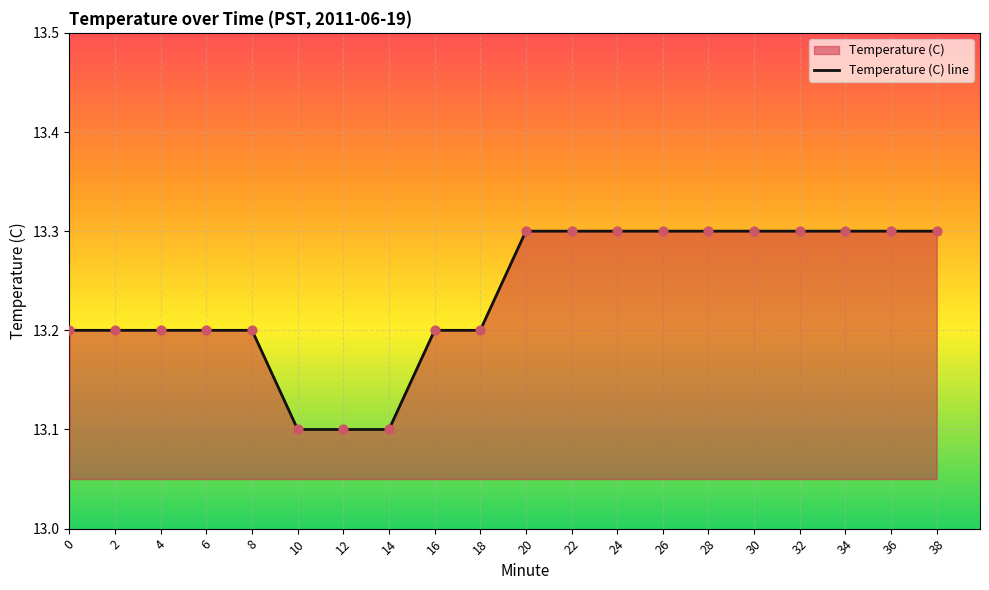

Which has a higher value, 30 or 22?

30